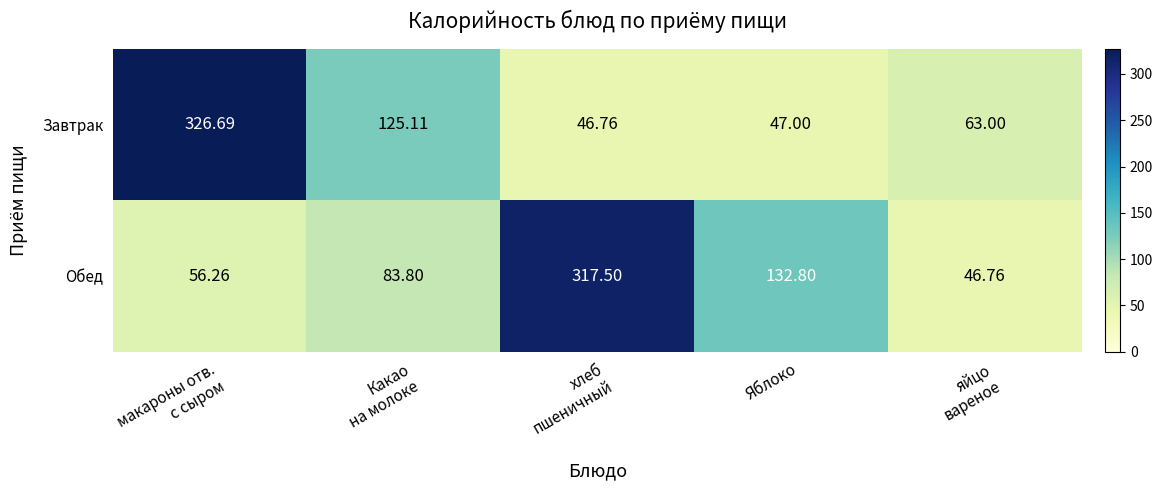

Which series changed the most between макароны отв.
с сыром and хлеб
пшеничный?

Завтрак